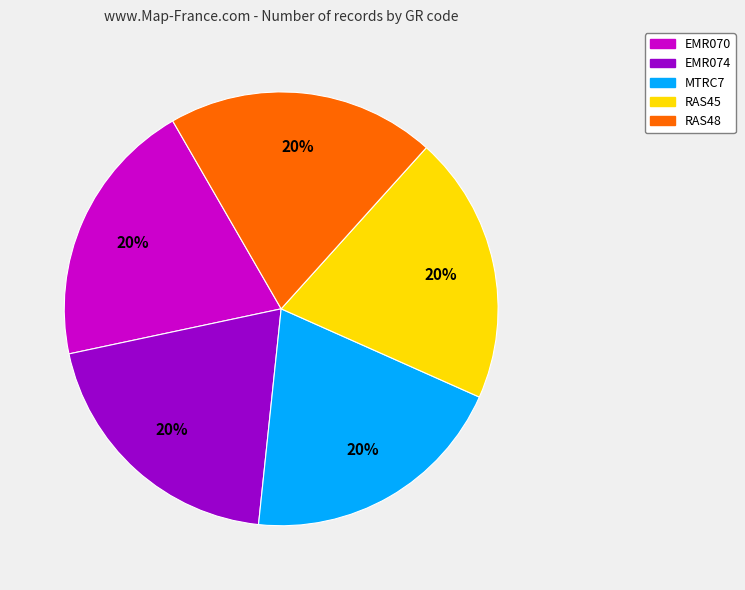

To the nearest percent, what percentage of the pie is MTRC7?

20%